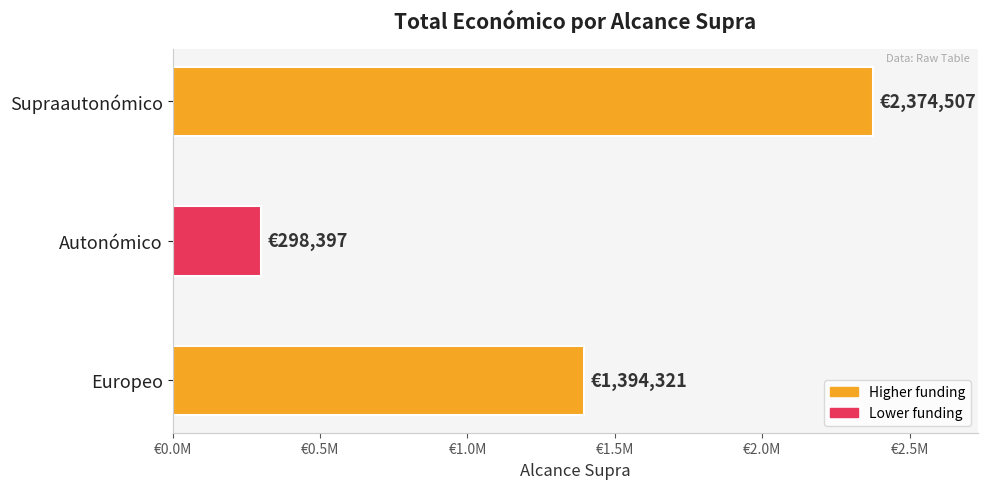

Which category has the lowest value across all series?

Autonómico